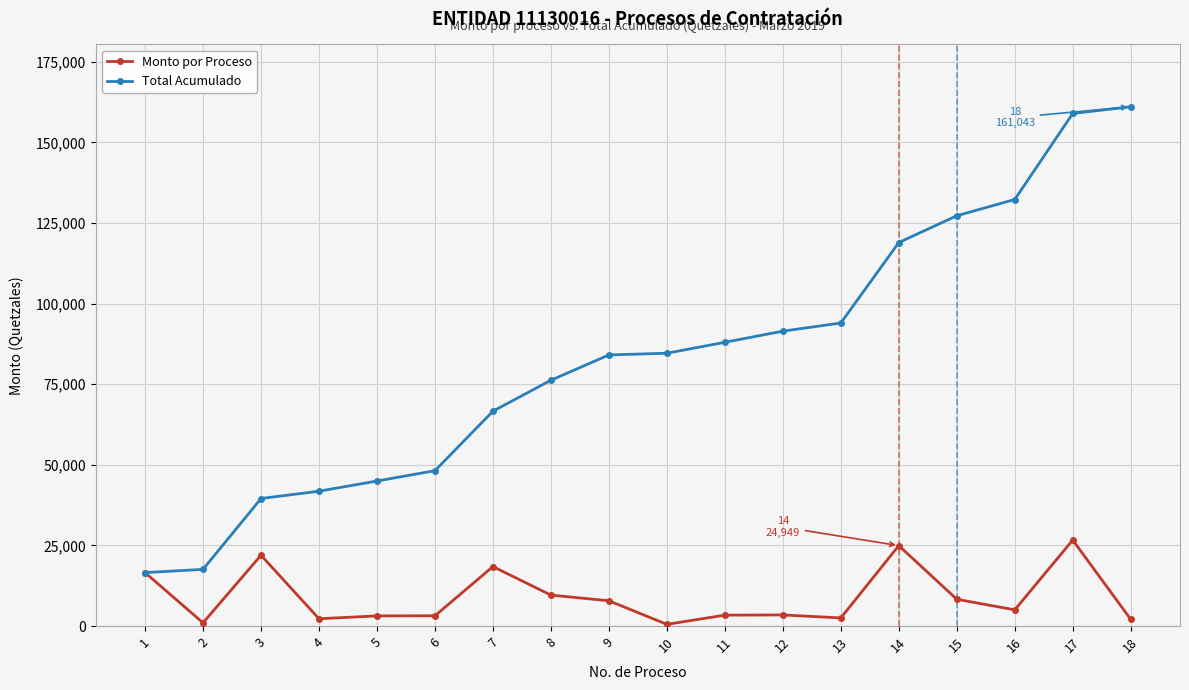

Does the chart have visible grid lines?

Yes